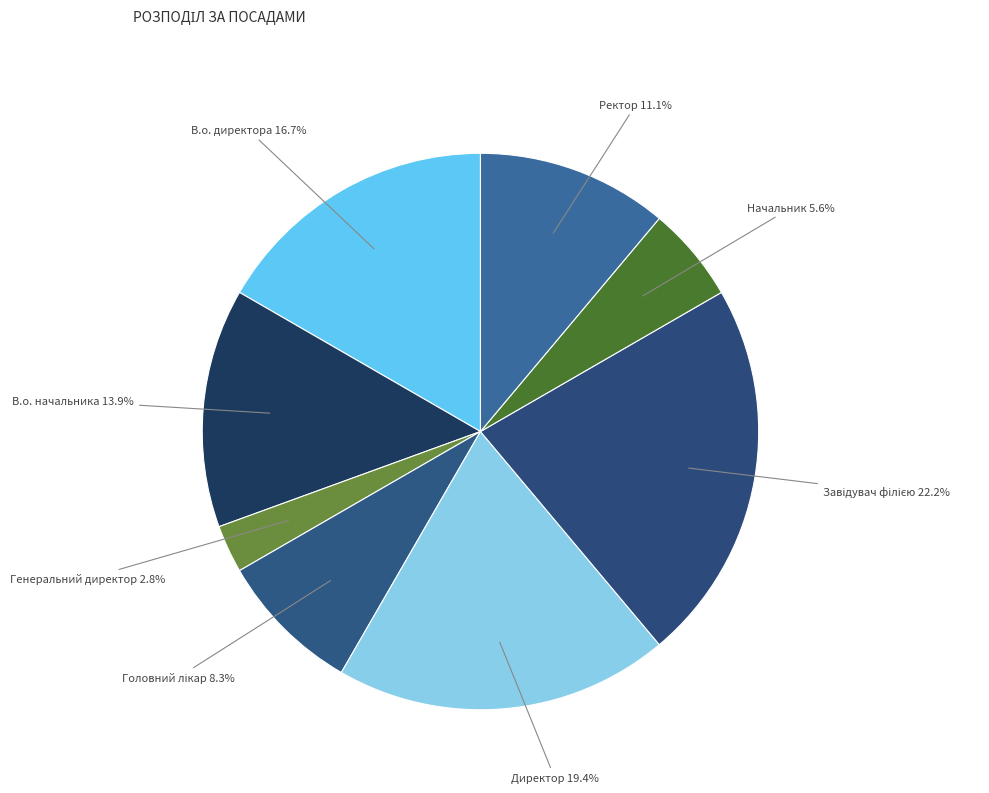

Which category has the biggest portion of the pie?

Завідувач філією